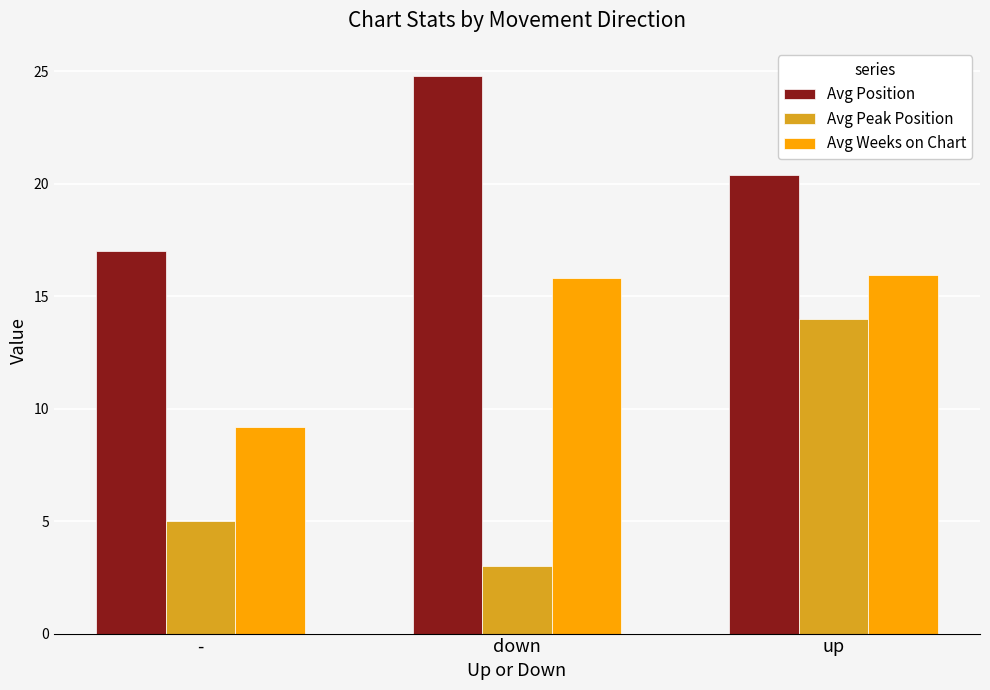

How many groups of bars are there?

3